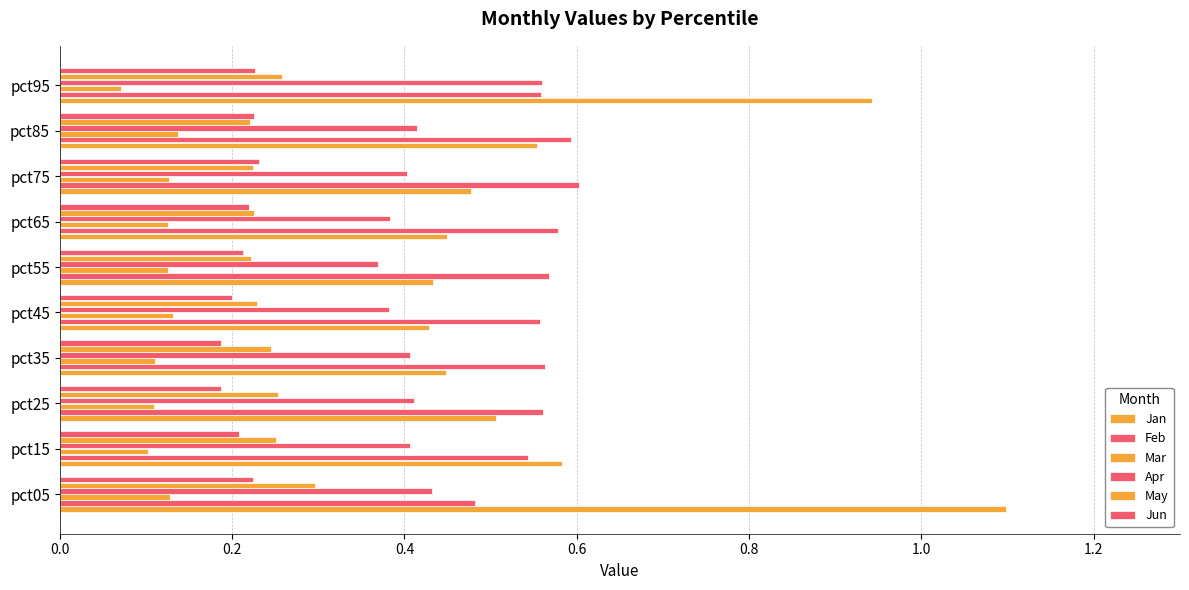

How many data points does each series have?

10